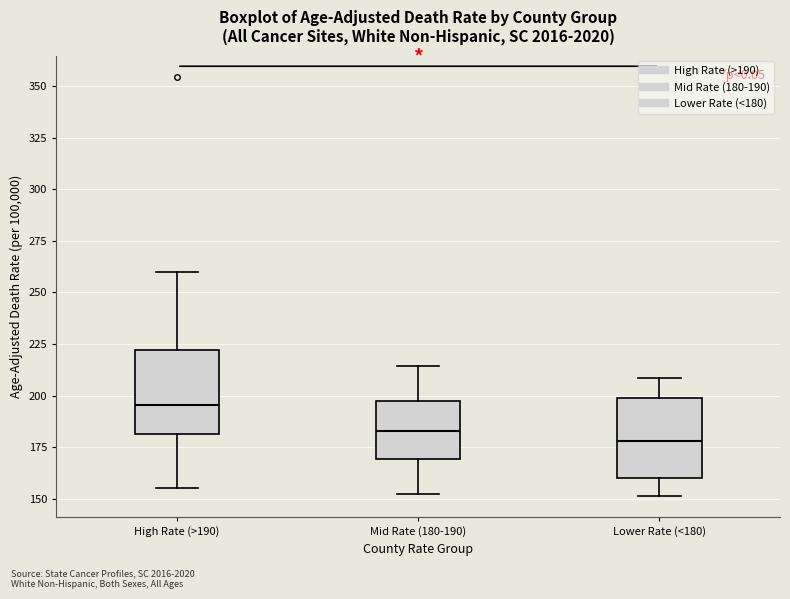

Where does the upper whisker of the box for Mid Rate (180-190) end on the y-axis? The values are not printed on the chart, so give them approximately, as read against the axis.

215